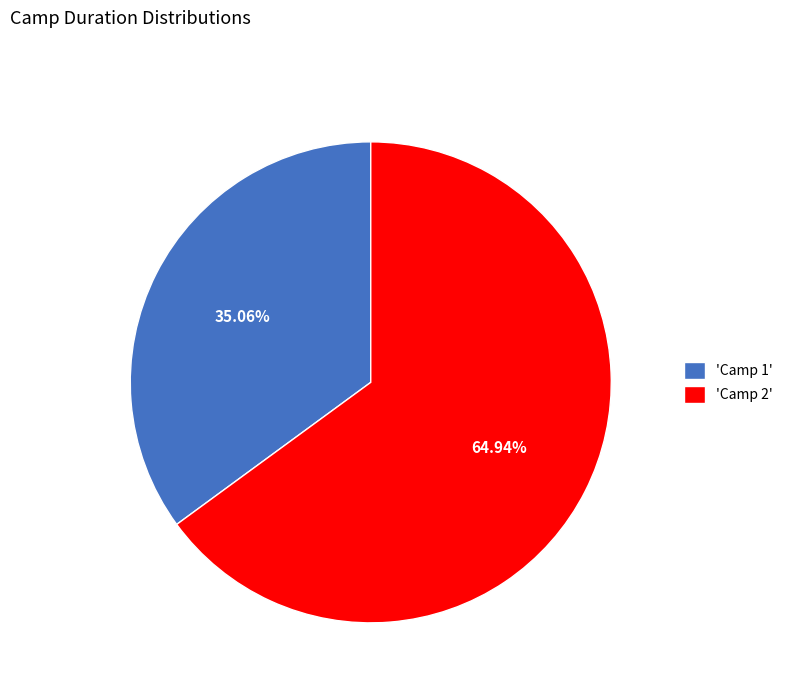

Is there a majority slice in this chart?

Yes